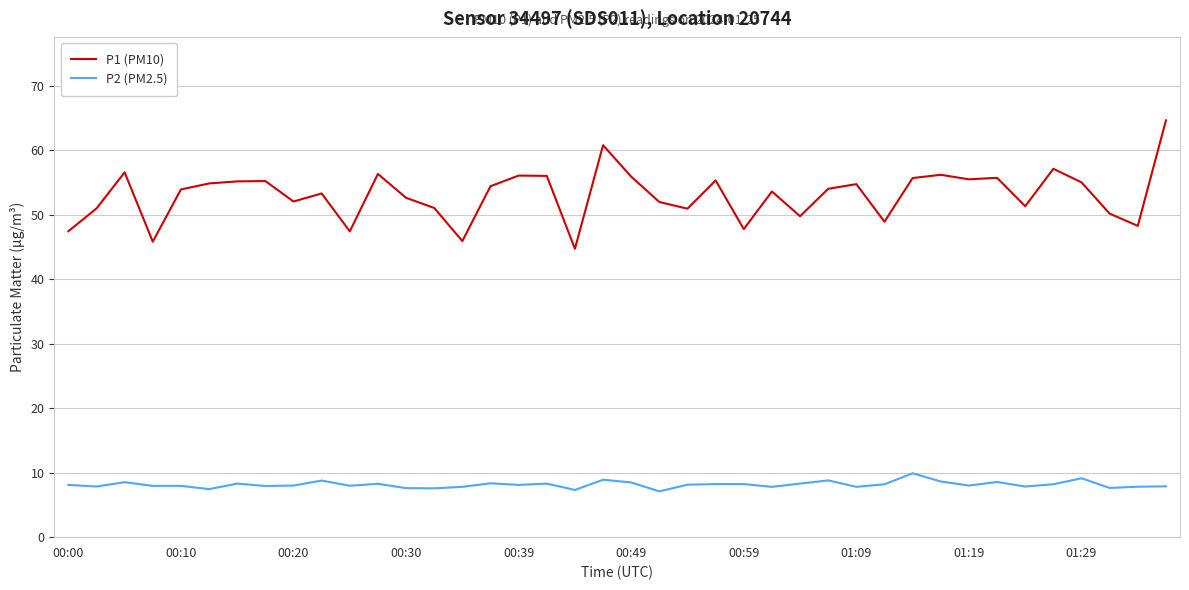

Does the chart display data point markers on the line(s)?

No